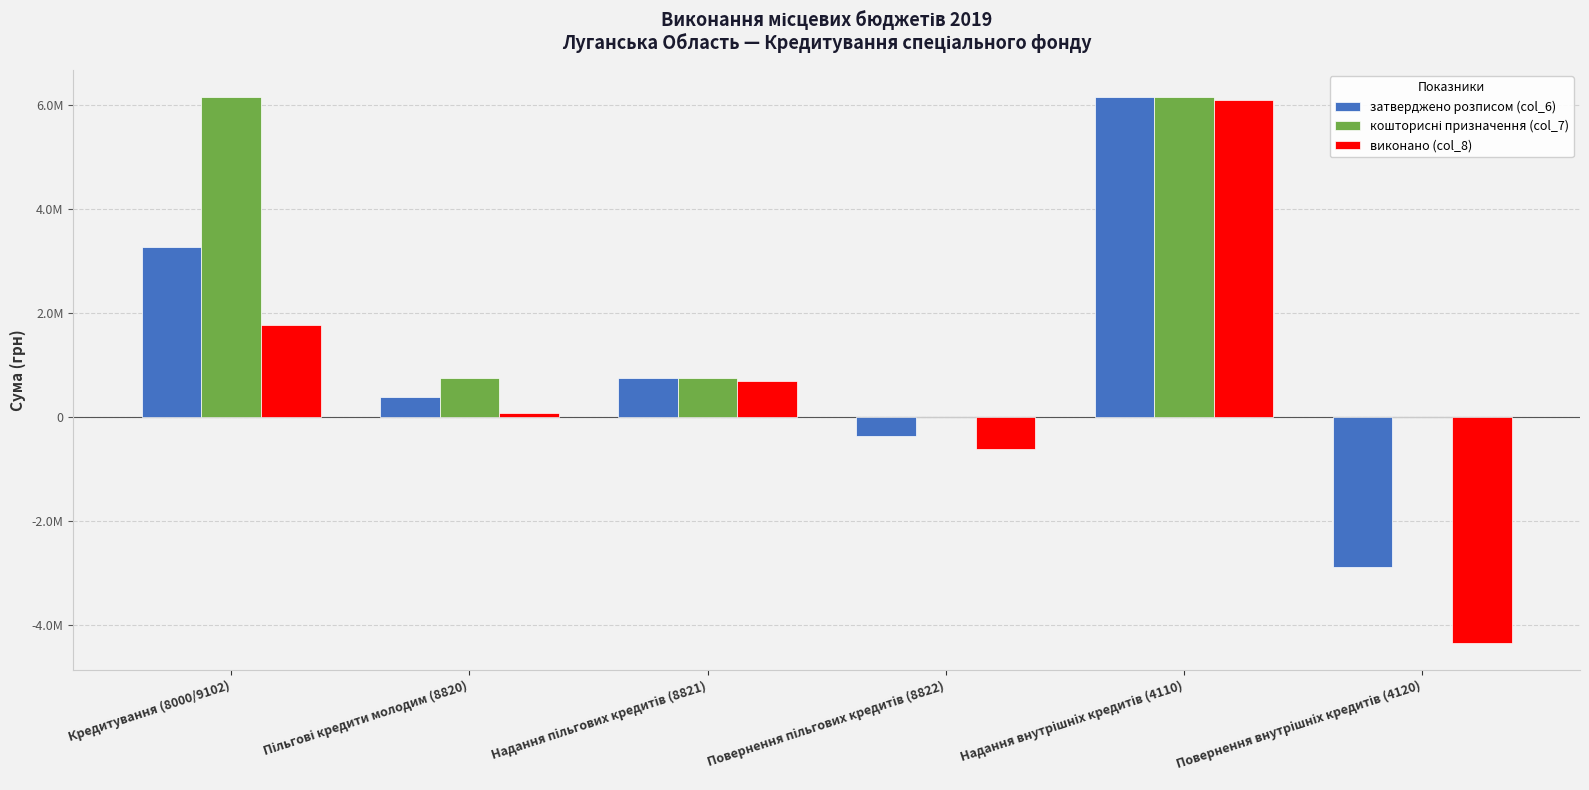

Are the bars grouped side by side (vs. stacked)?

Yes